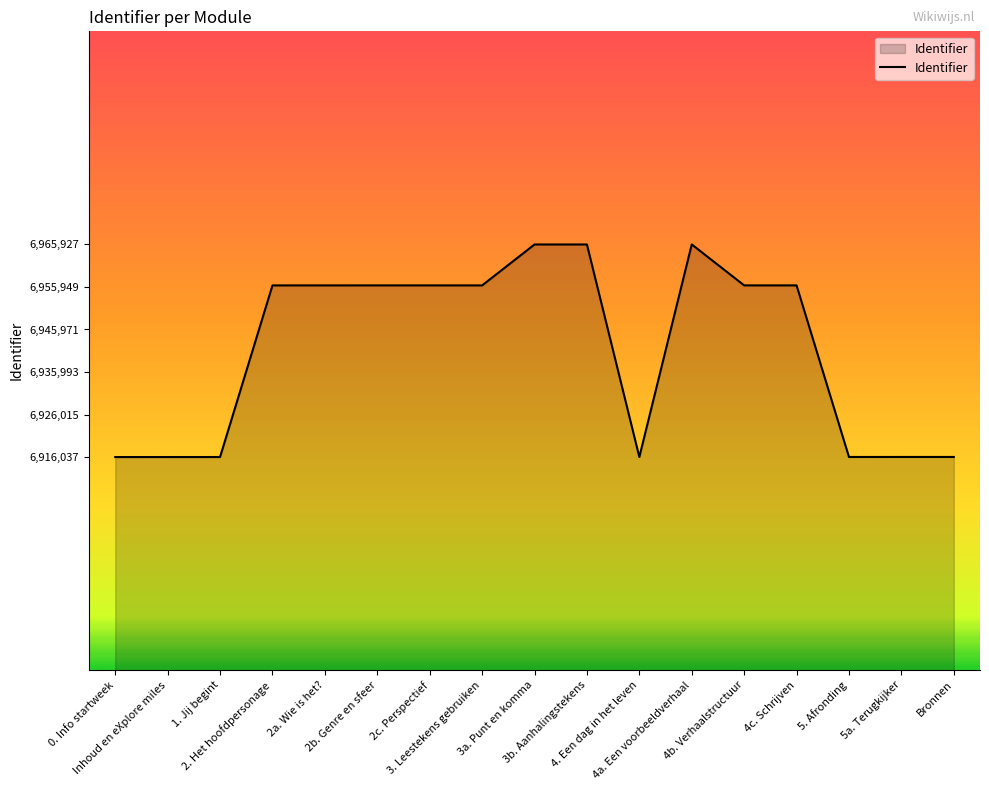

What is the difference between the maximum and minimum values?

49890